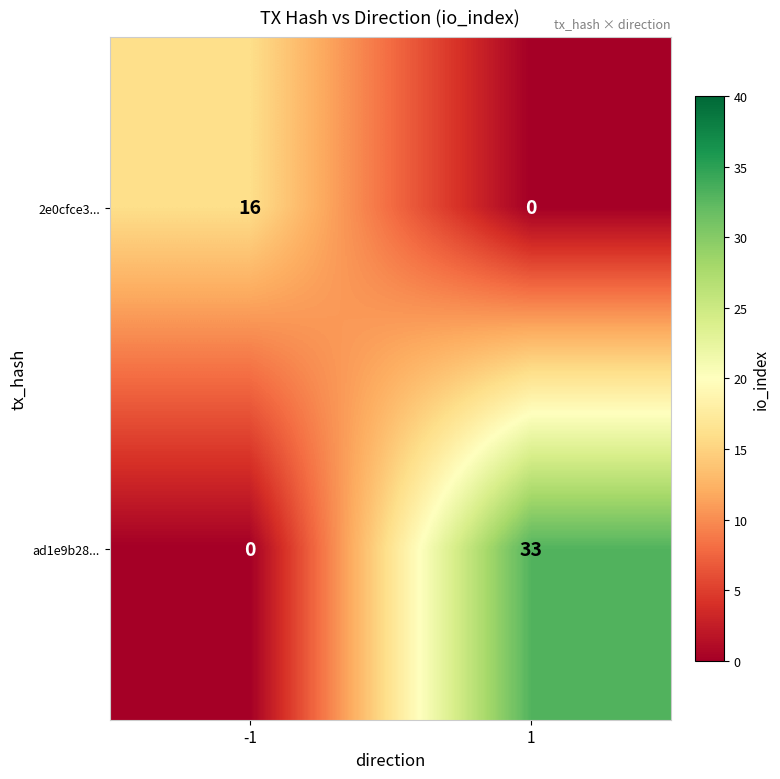

Count the number of categories in the chart.

2